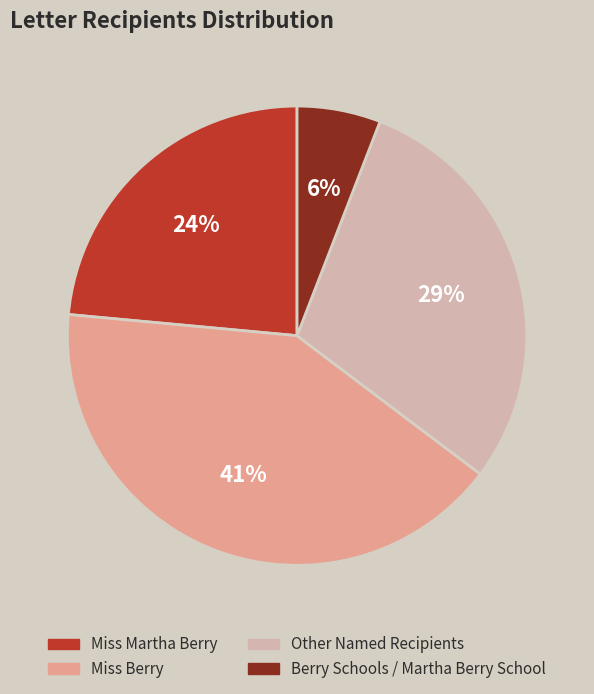

Count the number of slices in the pie.

4